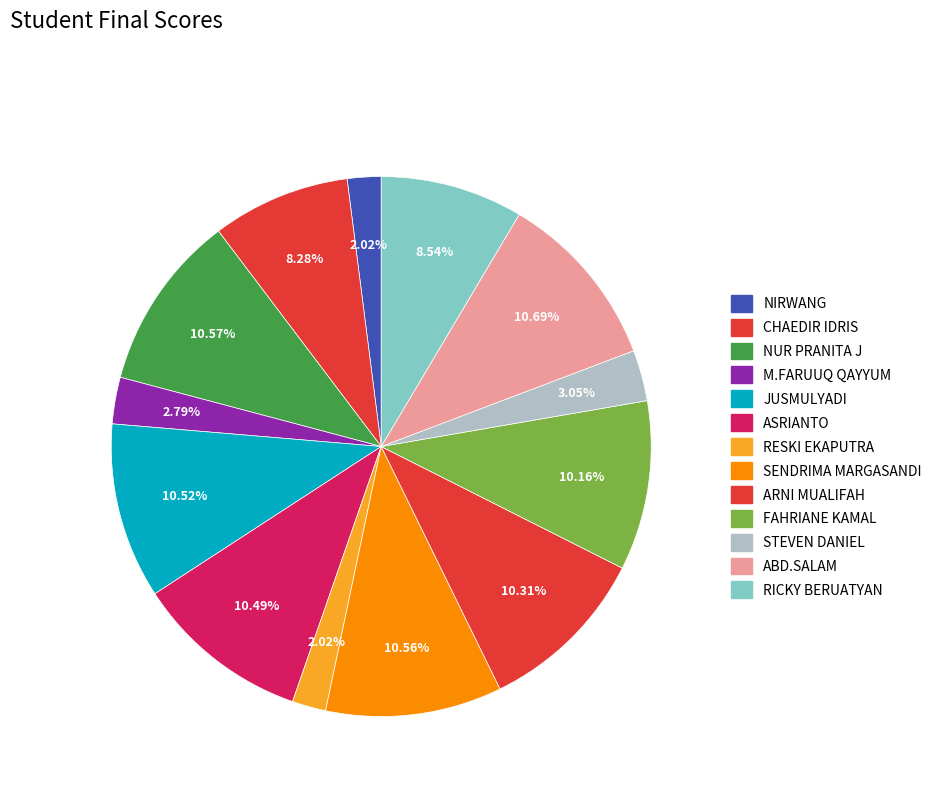

How many slices are in this pie chart?

13